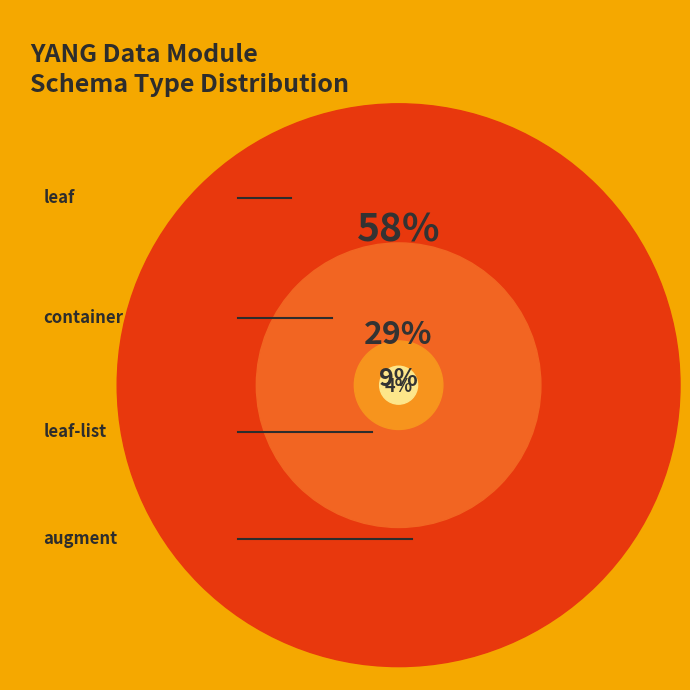

True or false: leaf-list accounts for 9% of the total.

True